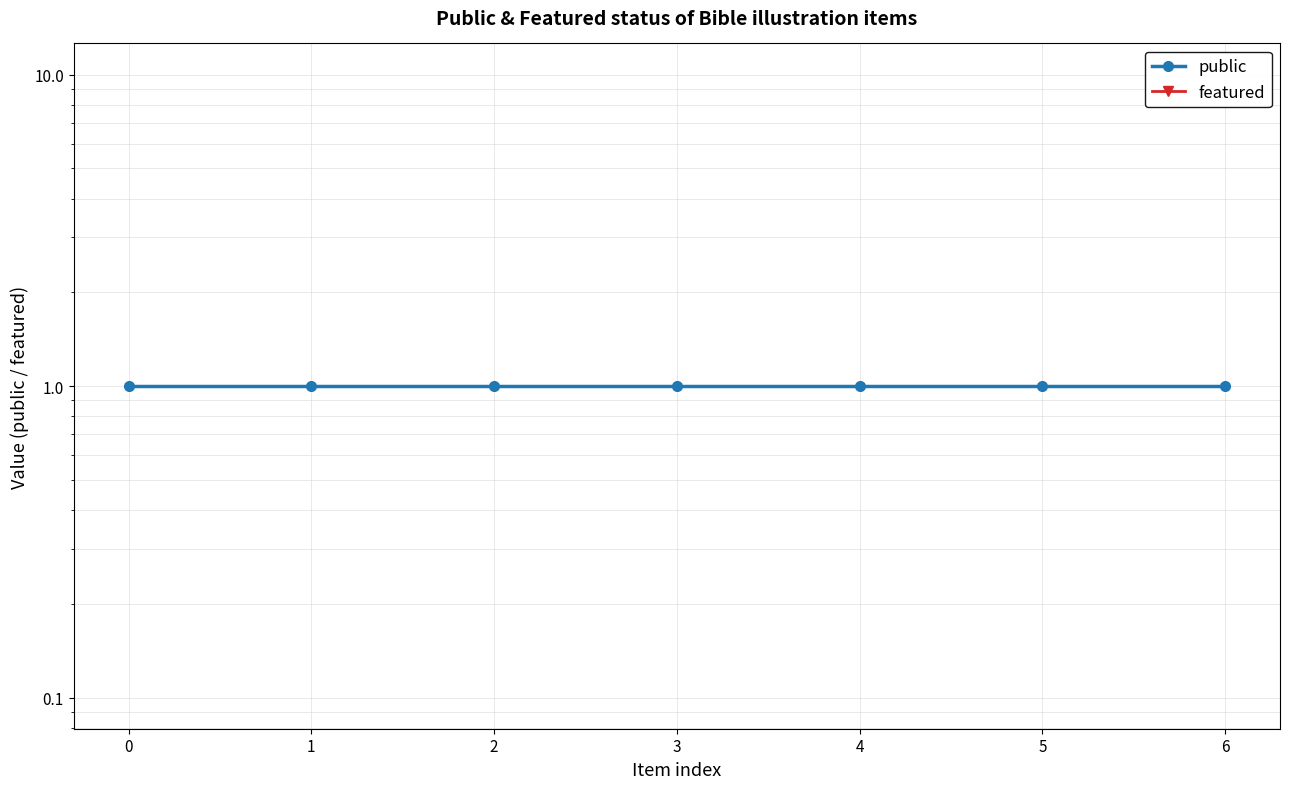

Is the value of public at 5 greater than the value of featured at 6?

Yes